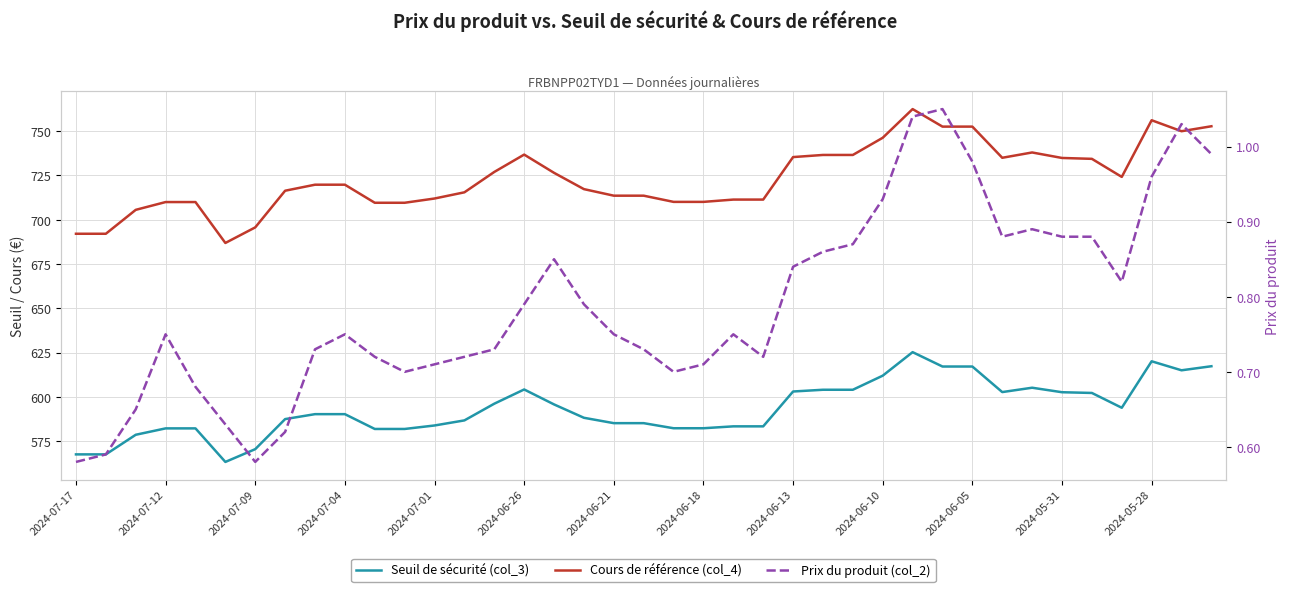

How many interior local valleys does the Prix du produit (col_2) series have?

6